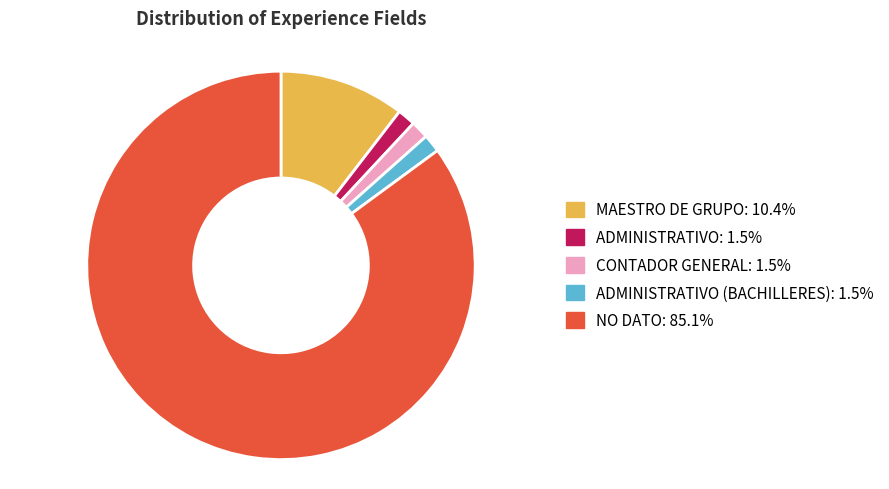

Does any single category account for the majority?

Yes